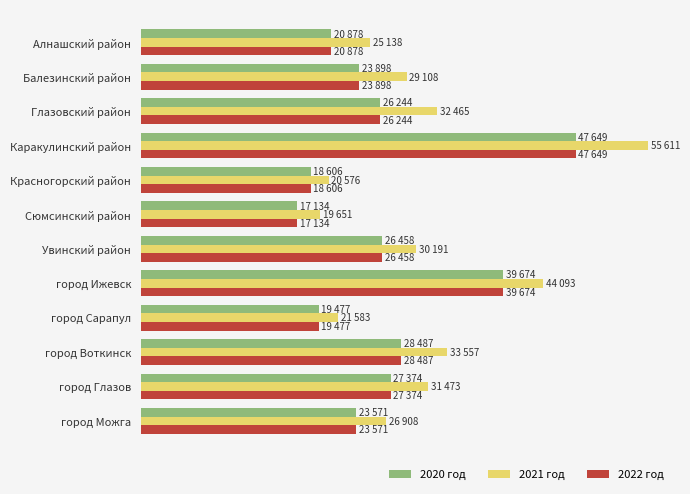

At which label is 2020 год closest to 32391?

город Воткинск